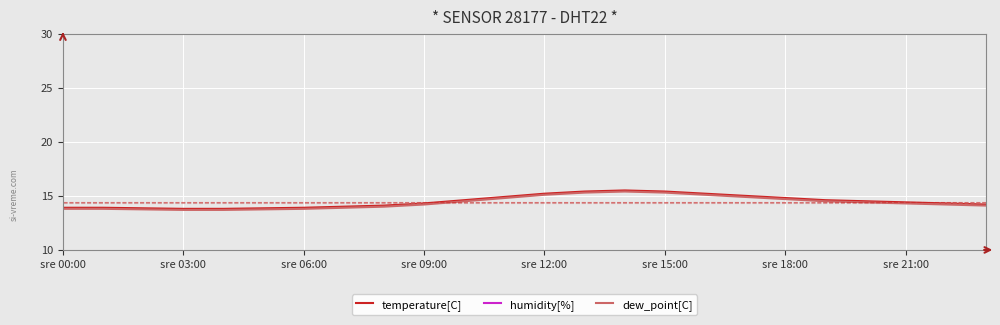

How many data points does each series have?

24